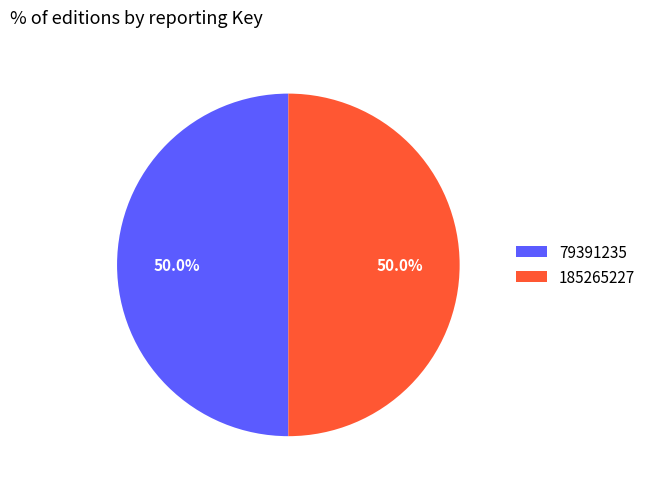

Is the sum of 79391235 and 185265227 greater than half?

Yes